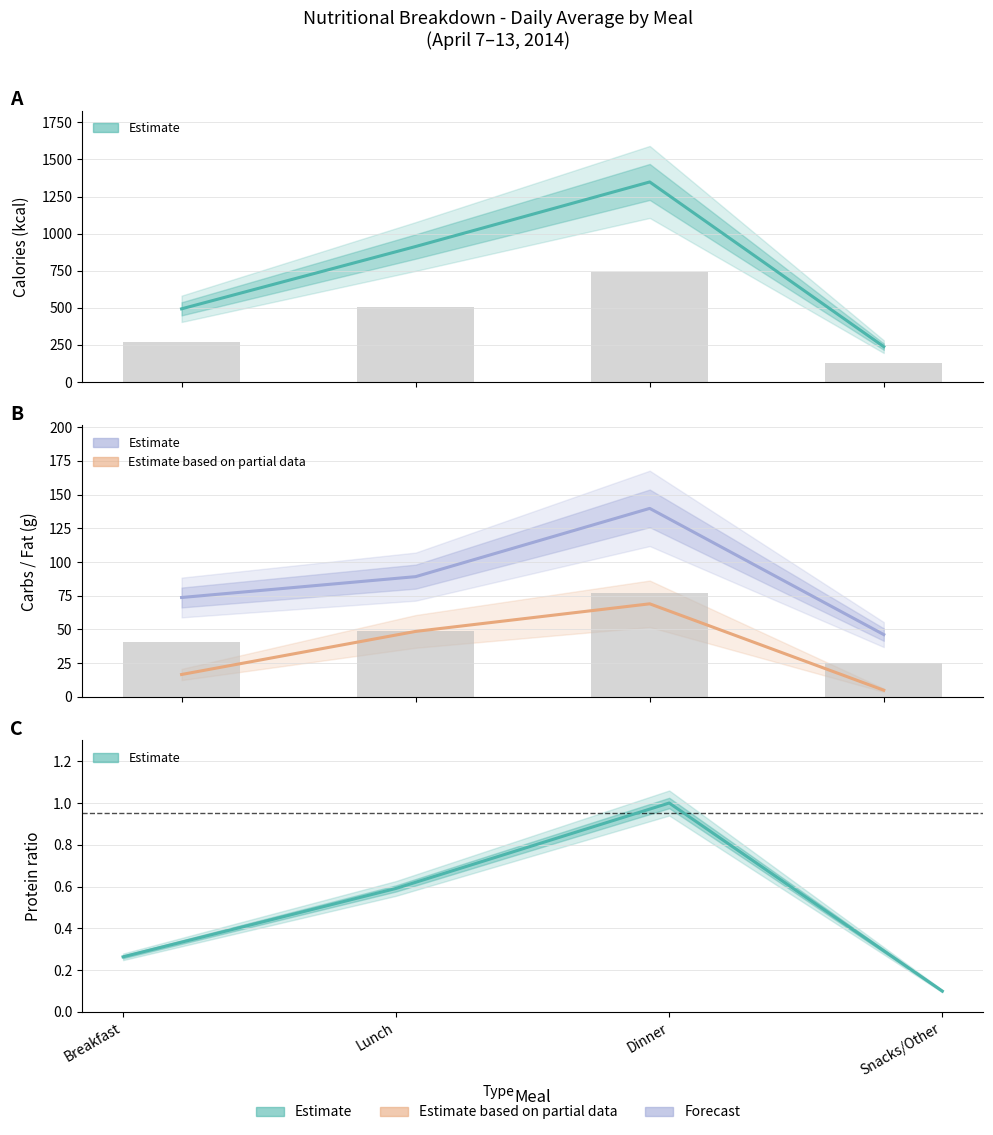

List the series in order of their peak value, lowest first.

Prot (g) ratio, Fat (g), Carbs (g), Cals (kcal)